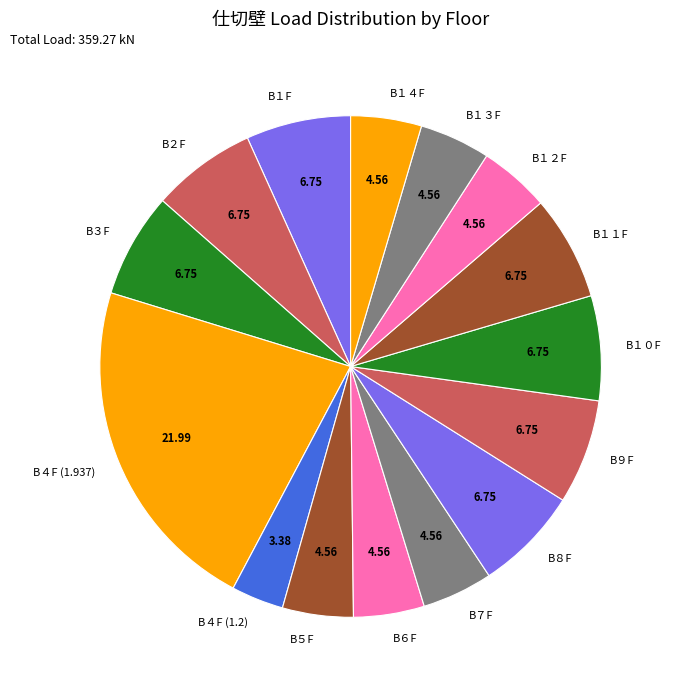

True or false: B５F accounts for 5% of the total.

True